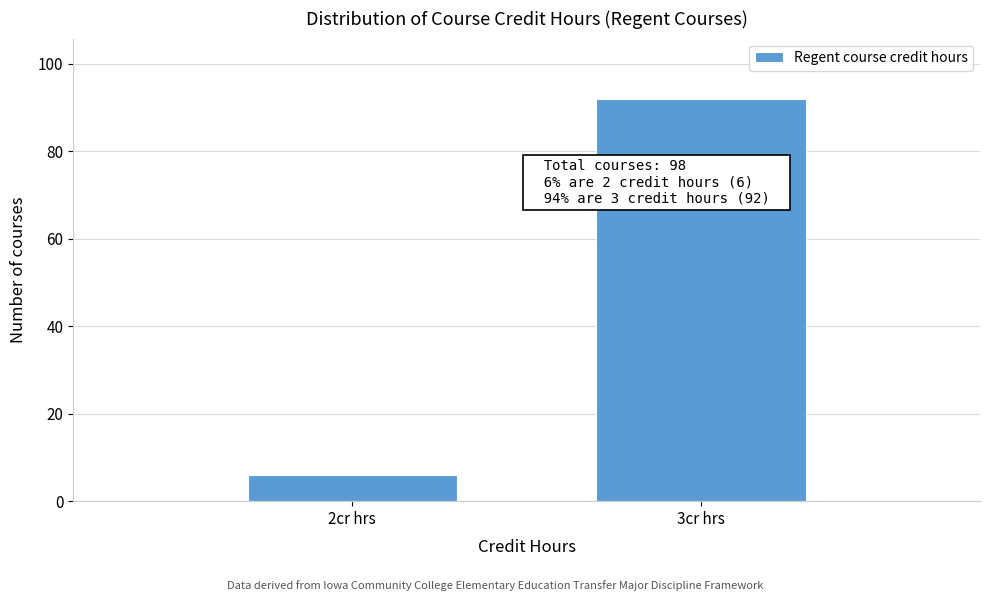

Reading right to left, list all the values displayed in this chart.

3cr hrs=92	2cr hrs=6